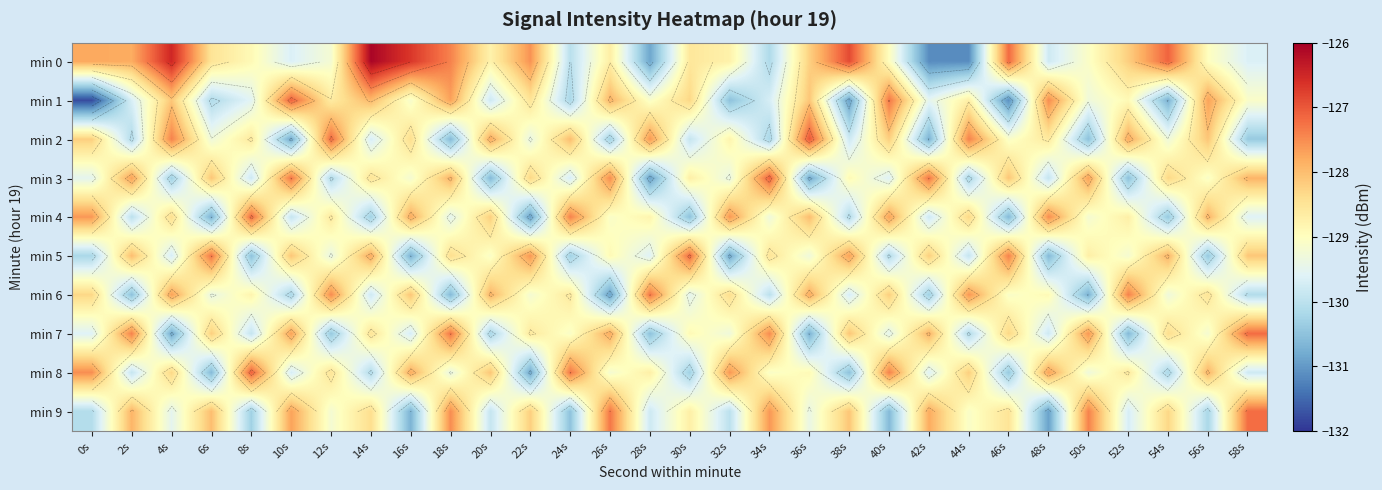

What is the difference between the maximum and minimum values in the min 4 series?

3.7